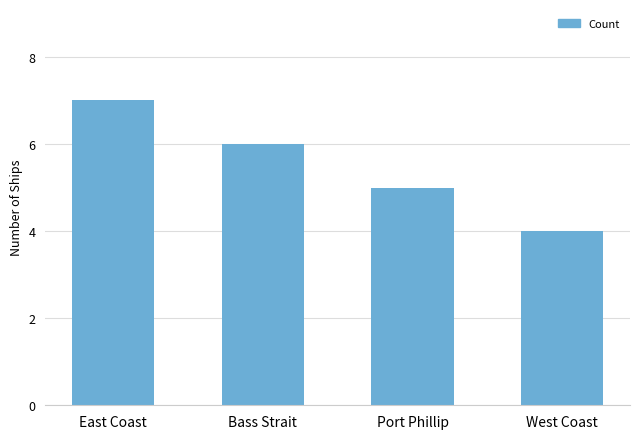

What is the average value?

6